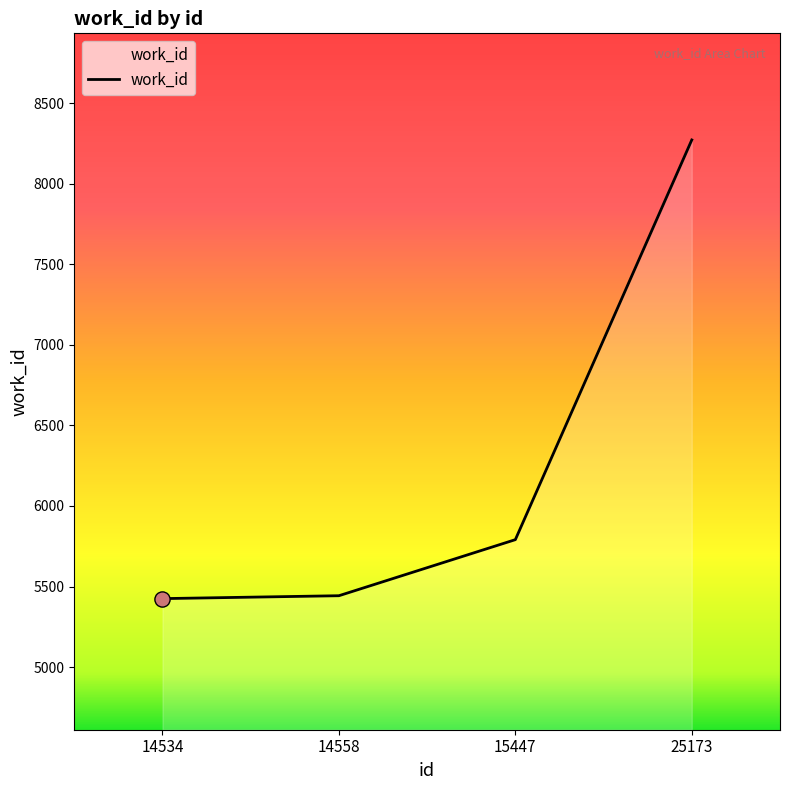

What is the ratio of the value at 14558 to the value at 14534?

1.0